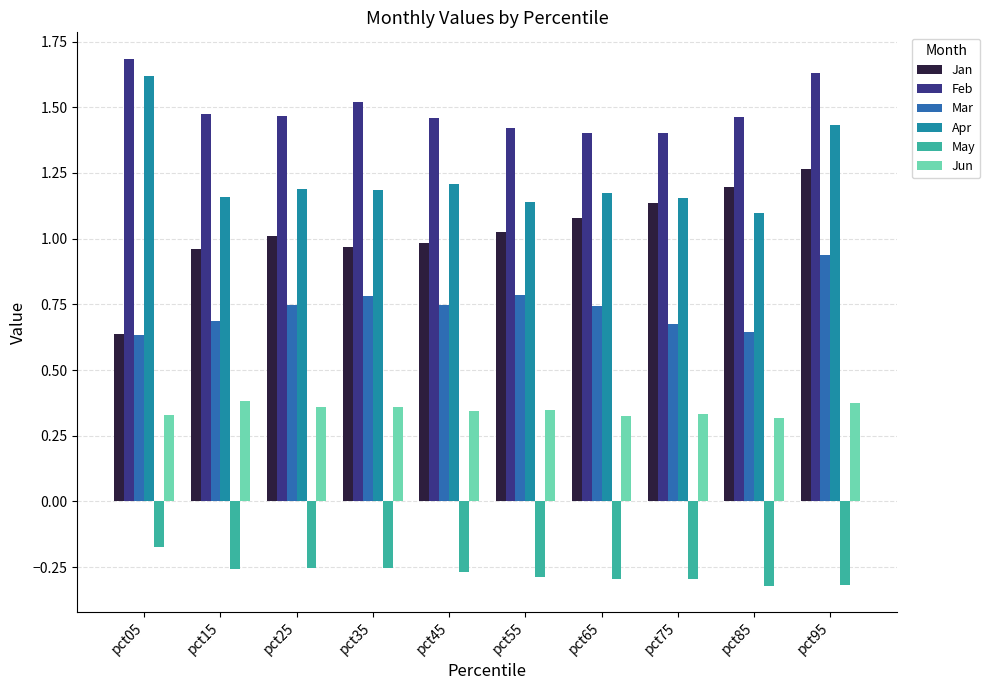

What is the sum of the Feb values at pct05 and pct15?

3.2